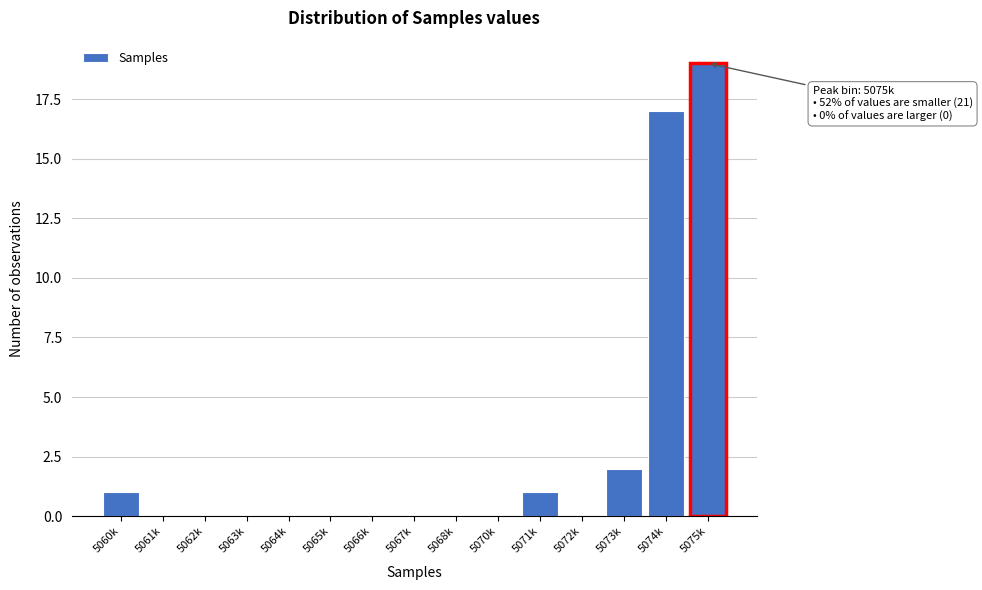

Reading left to right, transcribe all the data shown in this chart.

5060k=1	5061k=0	5062k=0	5063k=0	5064k=0	5065k=0	5066k=0	5067k=0	5068k=0	5070k=0	5071k=1	5072k=0	5073k=2	5074k=17	5075k=19